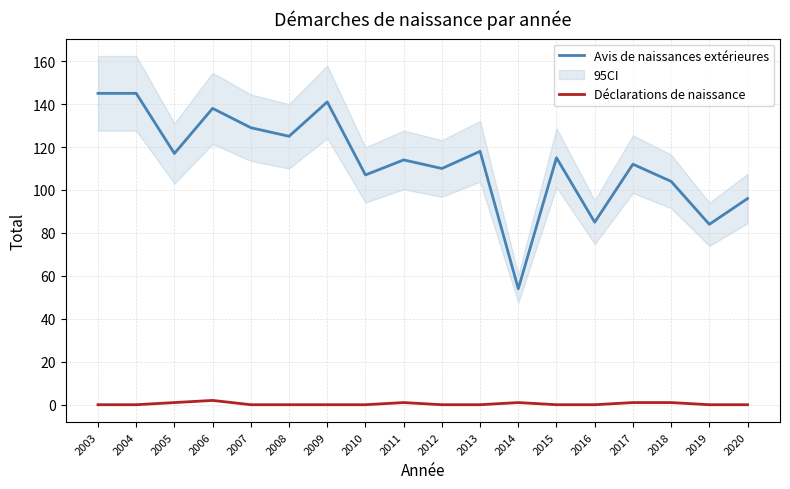

Which series changed the most between 2007 and 2013?

Avis de naissances extérieures